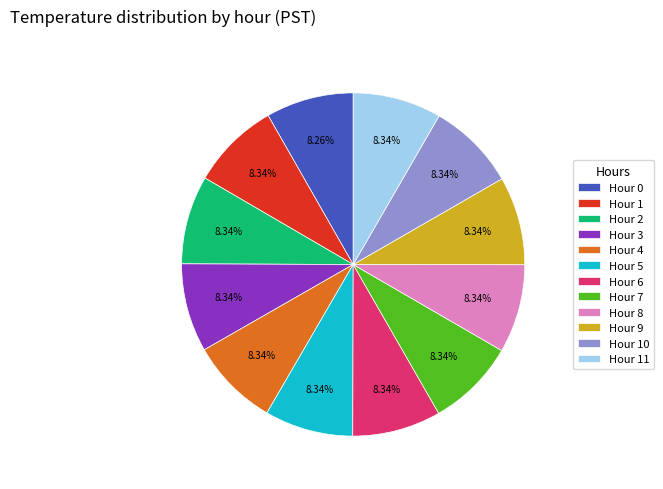

Combined, do Hour 8 and Hour 7 account for over 50%?

No